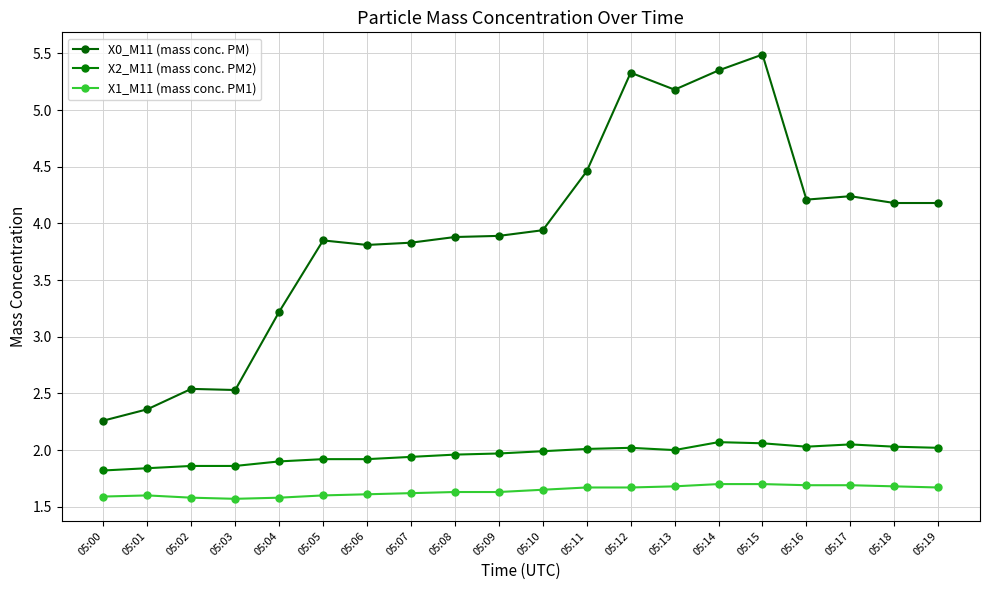

The X1_M11 (mass conc. PM1) series shows 1.6 at 05:09. True or false?

True